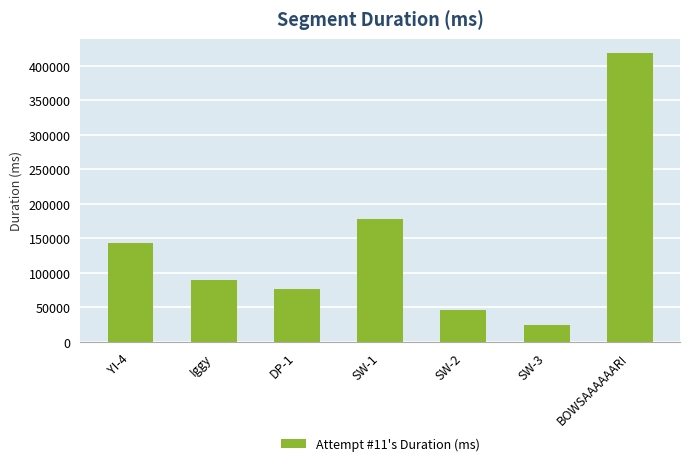

Is it true that the value at SW-3 is 6469?

False